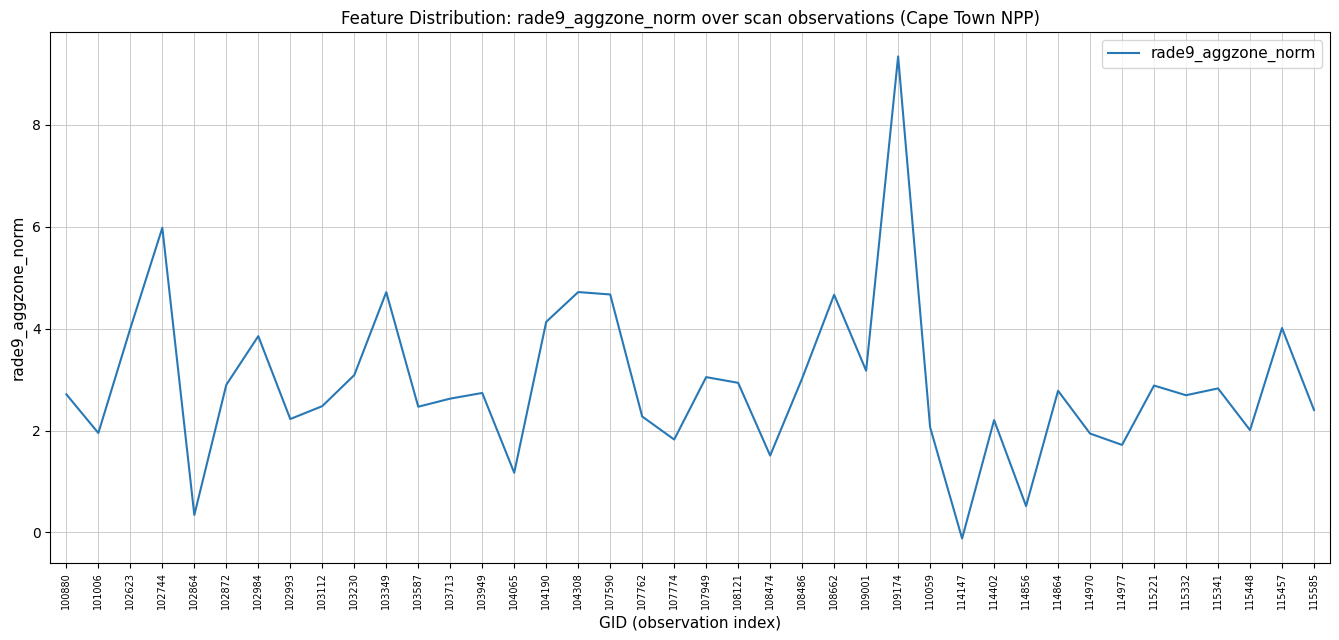

Which has a higher value, 114864 or 104065?

114864